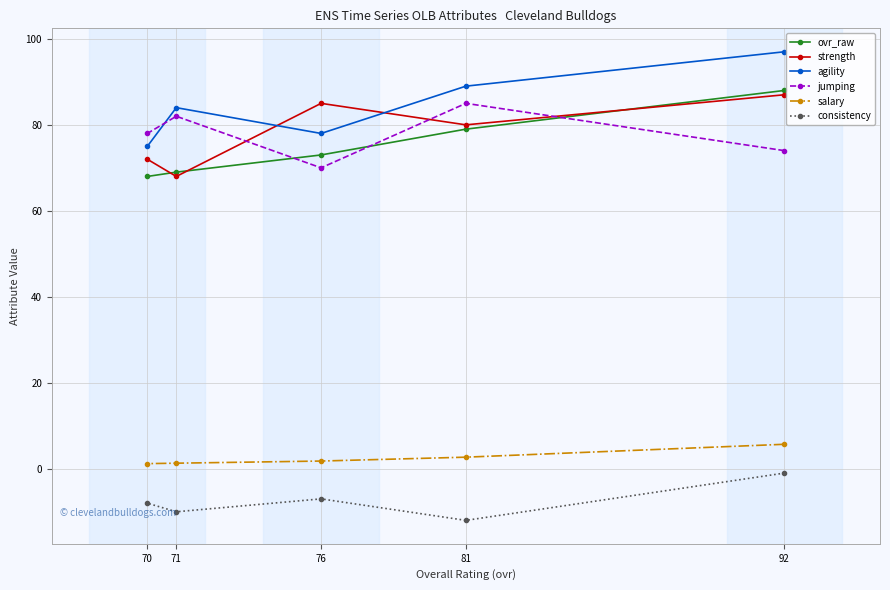

At 81, list the series in order from smallest to largest.

consistency, salary, ovr_raw, strength, jumping, agility